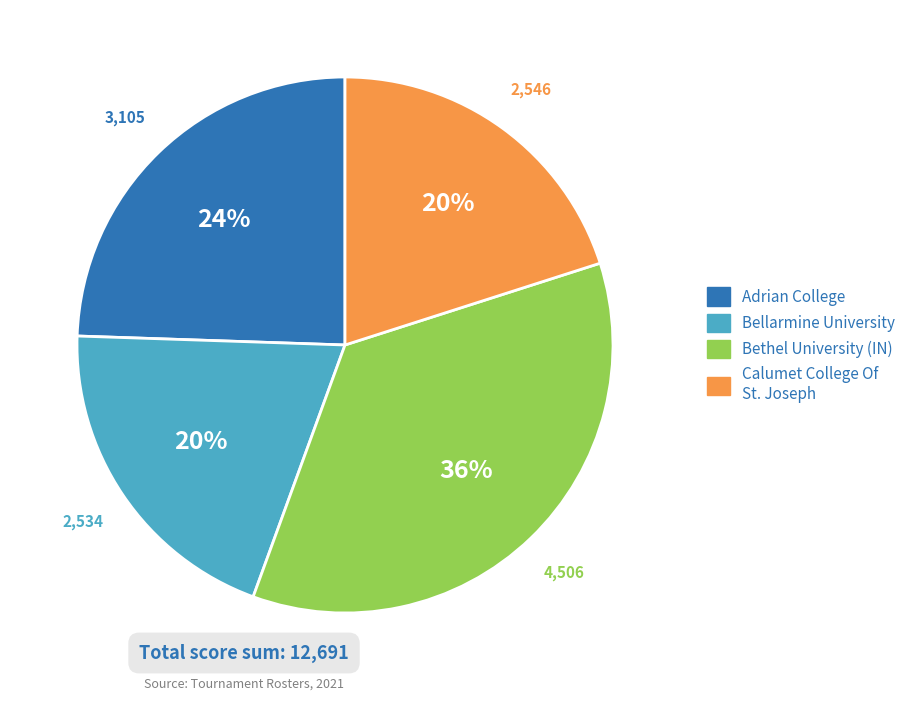

Is the sum of Calumet College Of St. Joseph and Bethel University (IN) greater than half?

Yes